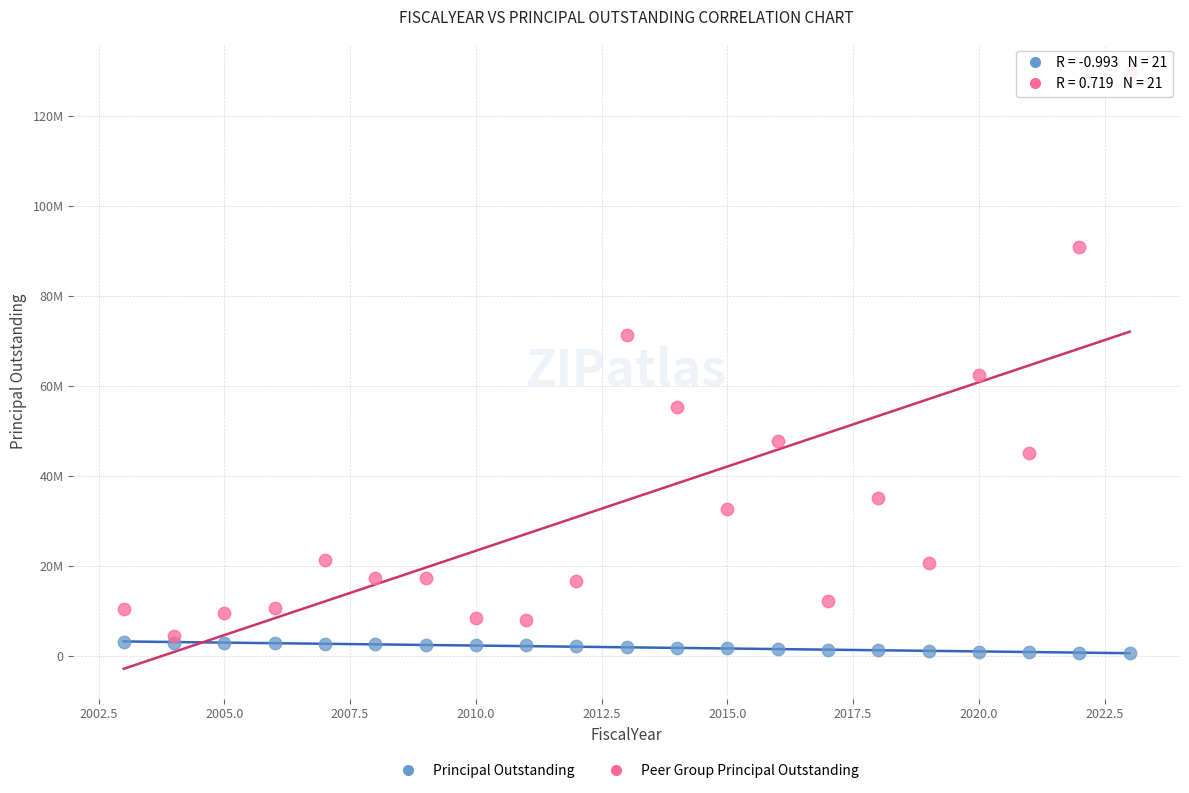

Which series contains the lowest Y value?

Principal Outstanding